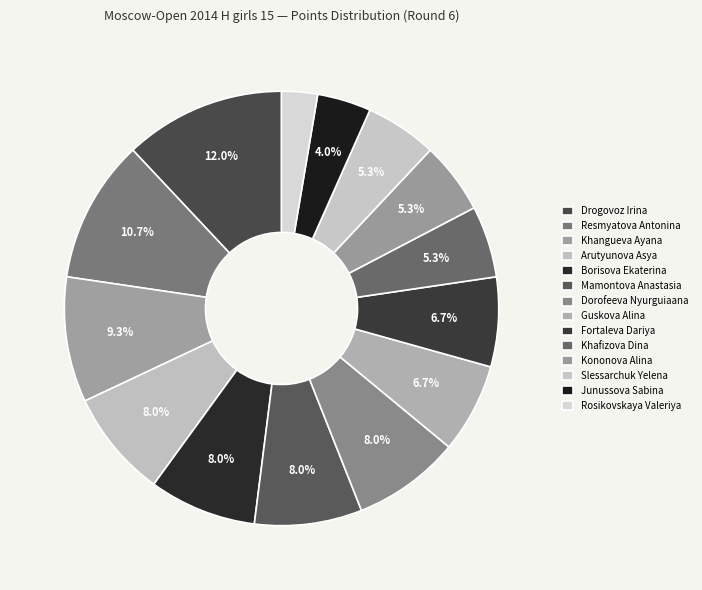

How many segments does this pie chart have?

14